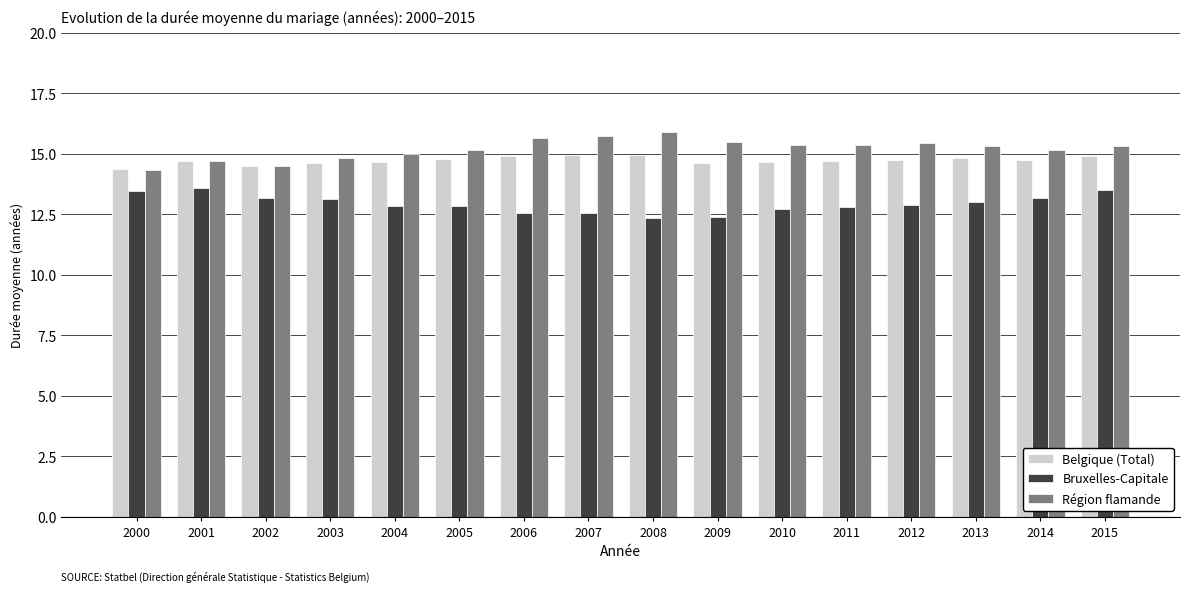

At 2010, list the series in order from smallest to largest.

Bruxelles-Capitale, Belgique (Total), Région flamande